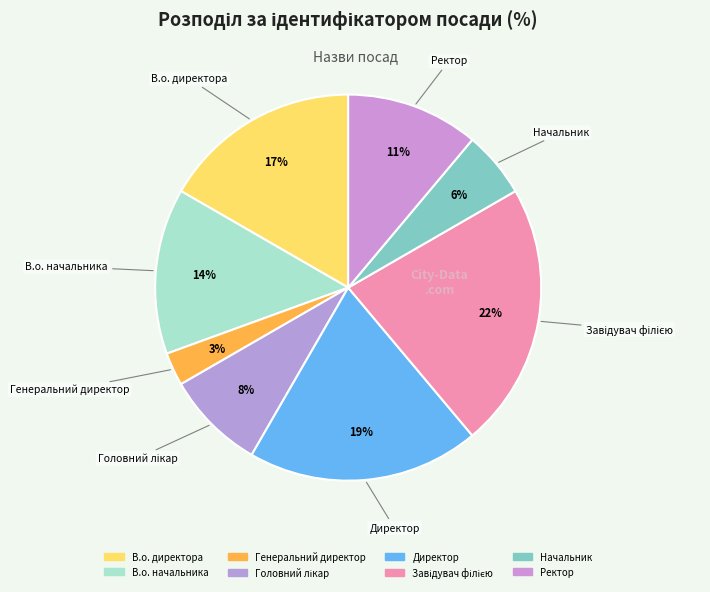

What percentage is the В.о. директора slice, to the nearest percent?

17%